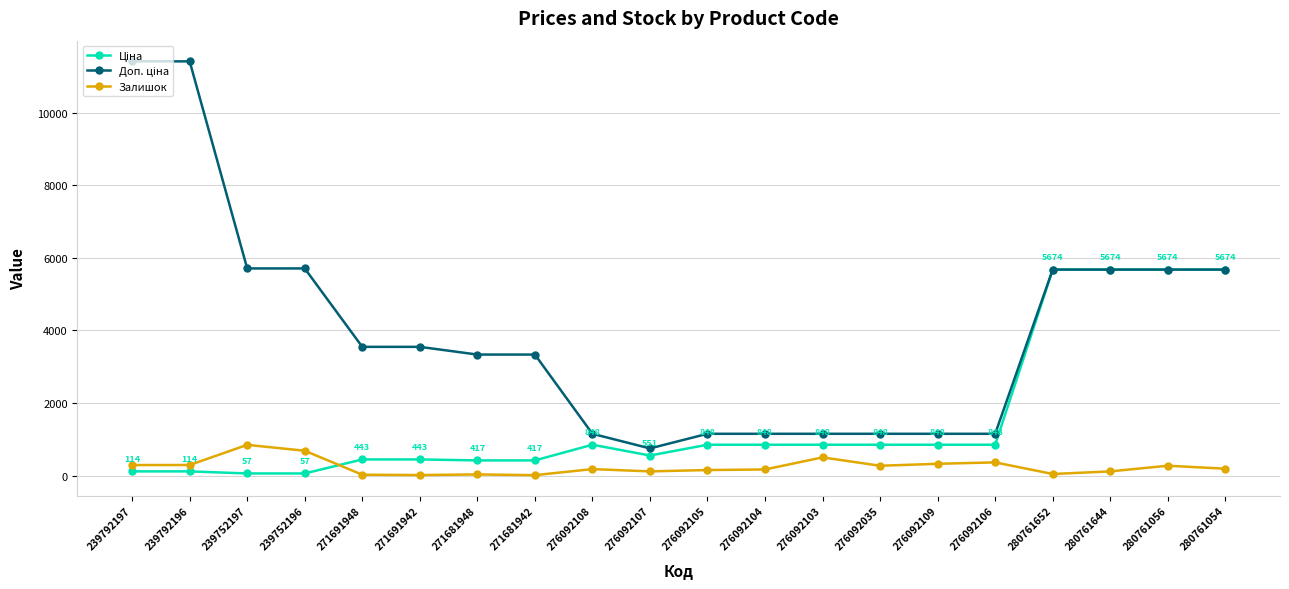

Where is Ціна nearest to the value 2865?

276092108